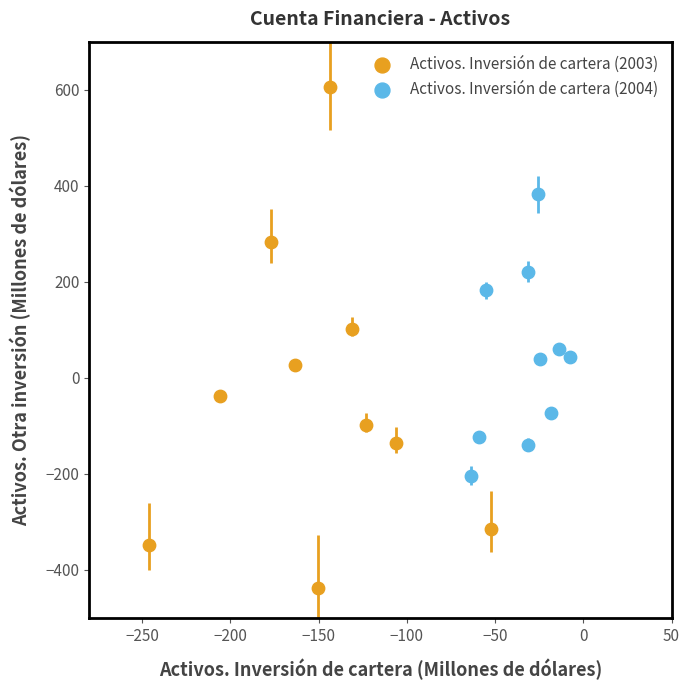

Which series reaches the maximum Y coordinate?

Activos. Inversión de cartera (2003)